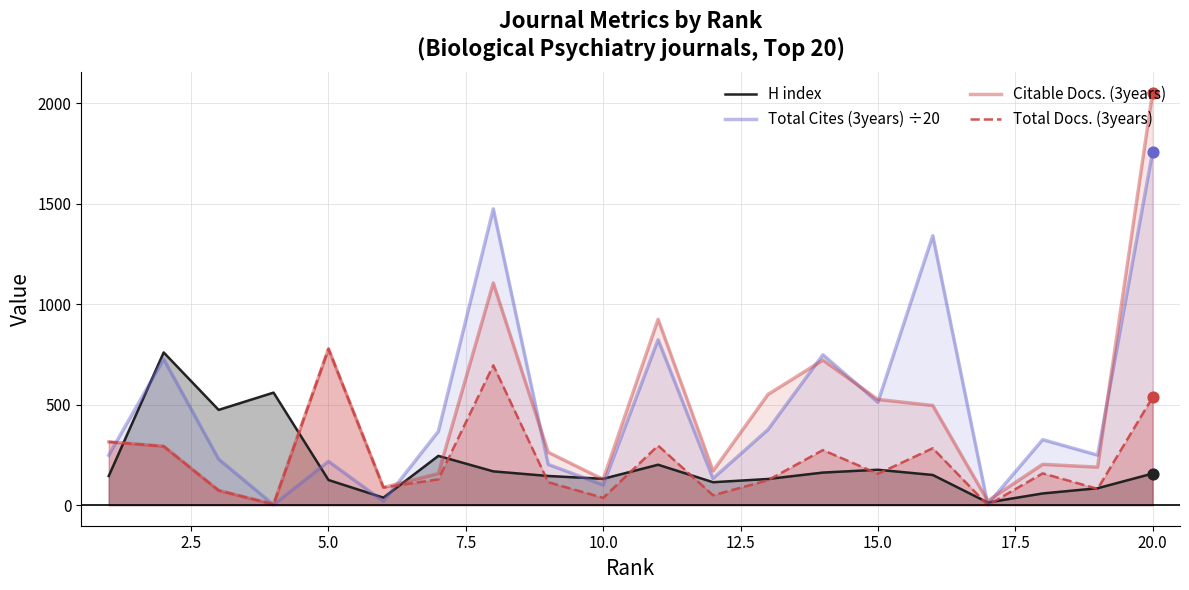

What is the maximum value shown in the chart?

2052.0